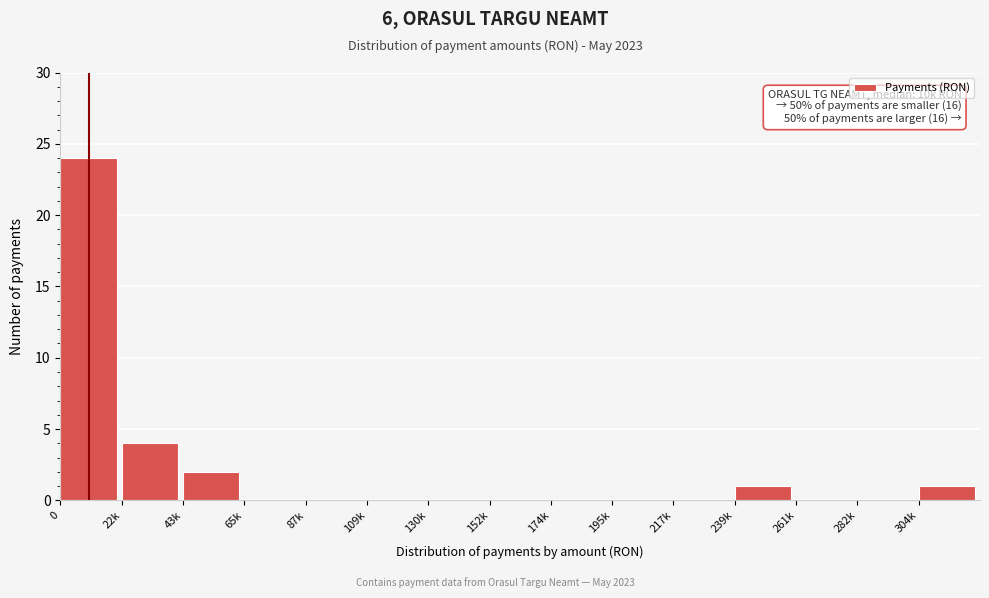

Reading left to right, what are all the values shown in this chart?

0=24	22k=4	43k=2	65k=0	87k=0	109k=0	130k=0	152k=0	174k=0	195k=0	217k=0	239k=1	261k=0	282k=0	304k=1